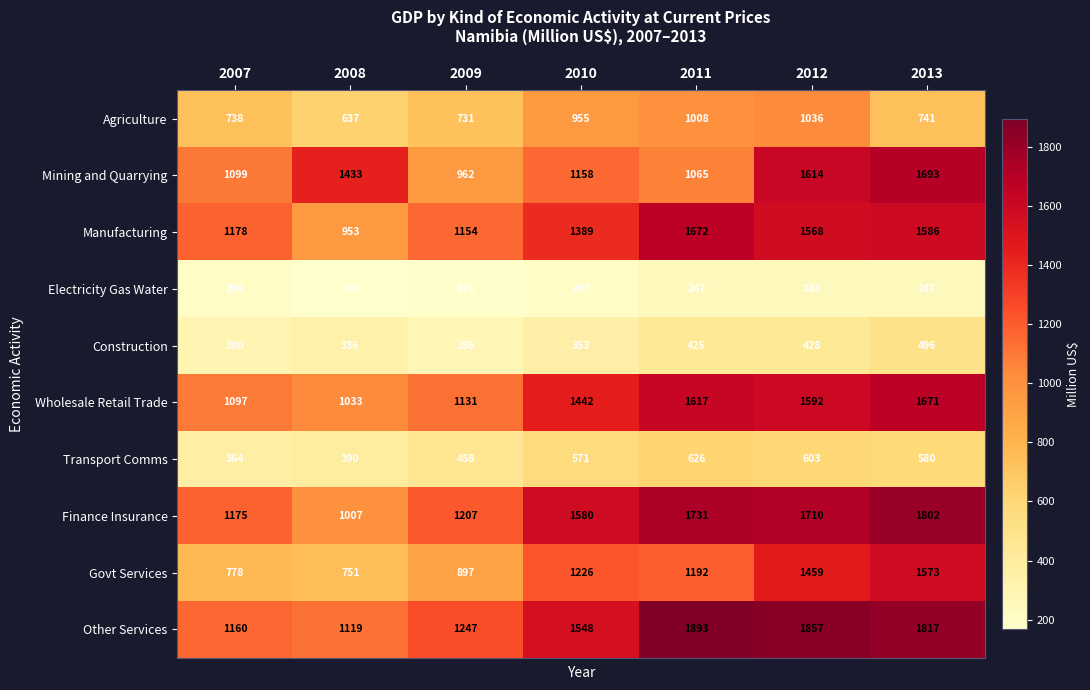

At which category is the sum across all series the highest?

2013